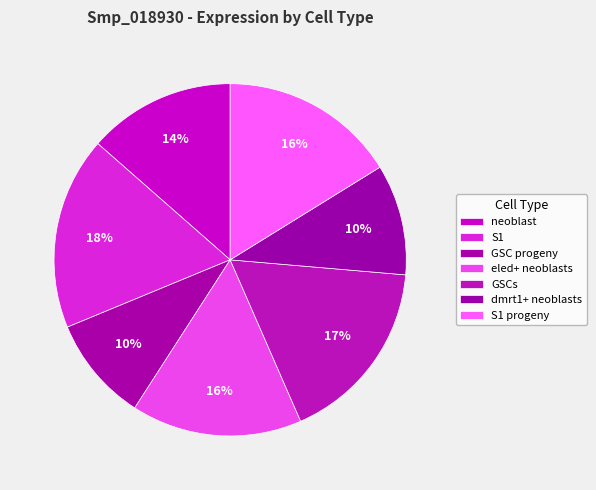

Is there a majority slice in this chart?

No